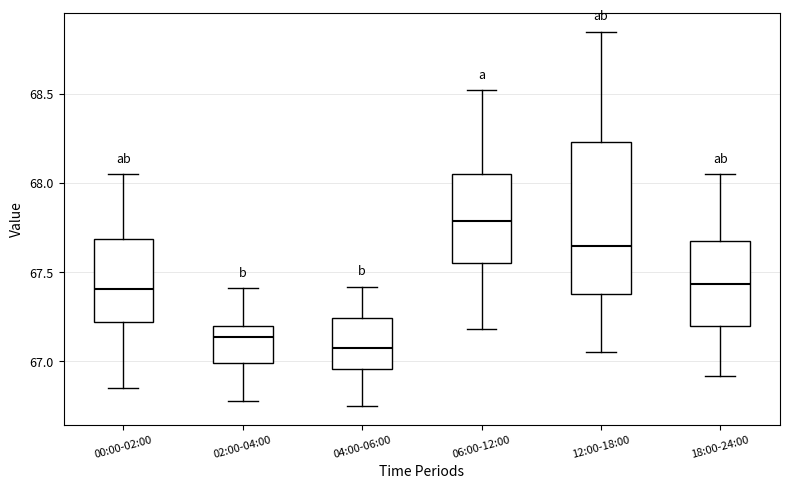

Reading left to right, read every box against the y-axis: the position of its median line, the range the box covers, and the ends of its whiskers. The values are not printed on the chart, so give them approximately, as read against the axis.

00:00-02:00: median 67.40, box 67.20 to 67.70, whiskers 66.85 to 68.05
02:00-04:00: median 67.15, box 67.00 to 67.20, whiskers 66.80 to 67.40
04:00-06:00: median 67.10, box 66.95 to 67.25, whiskers 66.75 to 67.40
06:00-12:00: median 67.80, box 67.55 to 68.05, whiskers 67.20 to 68.50
12:00-18:00: median 67.65, box 67.40 to 68.25, whiskers 67.05 to 68.85
18:00-24:00: median 67.45, box 67.20 to 67.65, whiskers 66.90 to 68.05